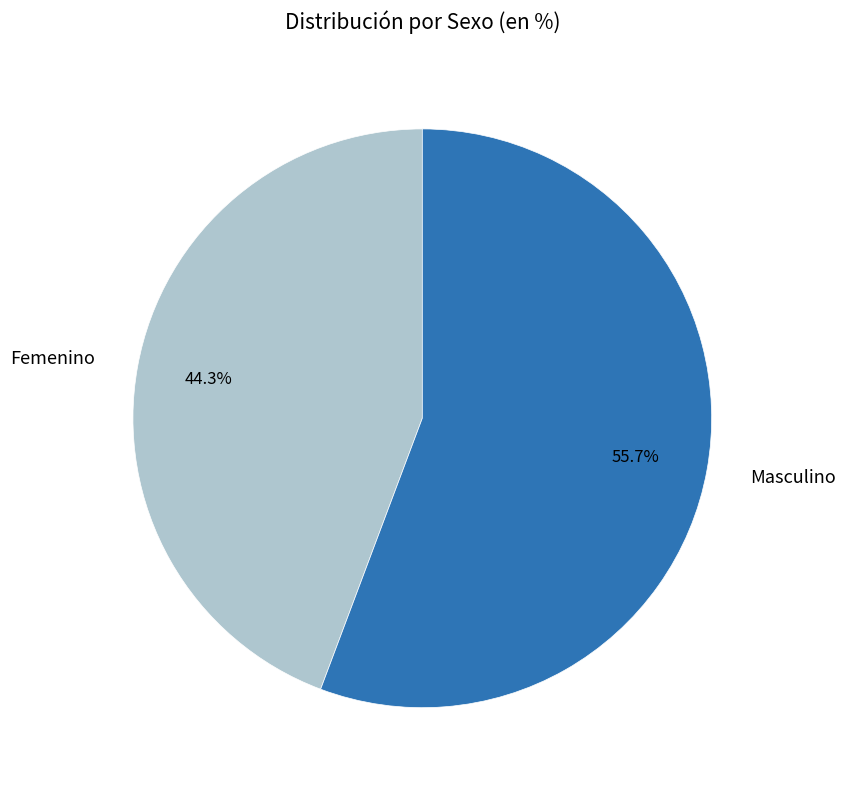

Rank the categories by value from lowest to highest.

Femenino, Masculino